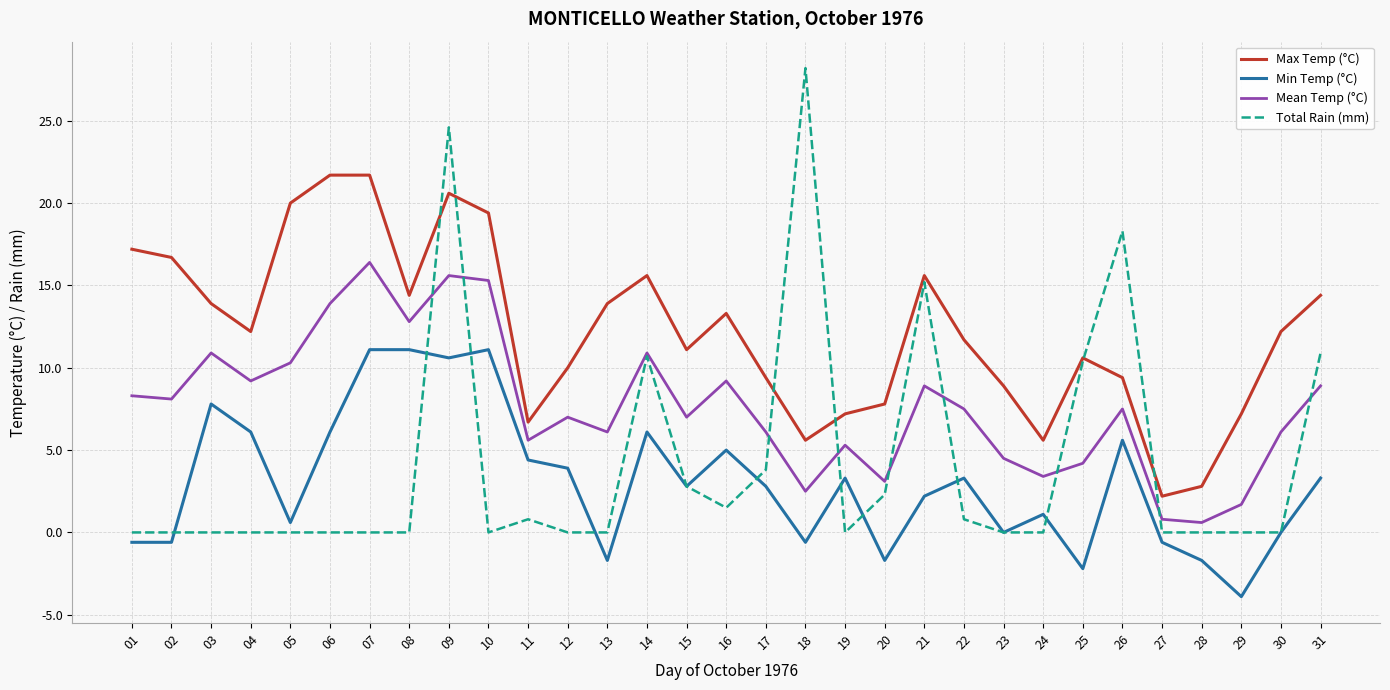

Reading left to right, list all the values displayed in this chart.

Max Temp (°C): 17.2	16.7	13.9	12.2	20.0	21.7	21.7	14.4	20.6	19.4	6.7	10.0	13.9	15.6	11.1	13.3	9.4	5.6	7.2	7.8	15.6	11.7	8.9	5.6	10.6	9.4	2.2	2.8	7.2	12.2	14.4
Min Temp (°C): -0.6	-0.6	7.8	6.1	0.6	6.1	11.1	11.1	10.6	11.1	4.4	3.9	-1.7	6.1	2.8	5.0	2.8	-0.6	3.3	-1.7	2.2	3.3	0.0	1.1	-2.2	5.6	-0.6	-1.7	-3.9	0.0	3.3
Mean Temp (°C): 8.3	8.1	10.9	9.2	10.3	13.9	16.4	12.8	15.6	15.3	5.6	7.0	6.1	10.9	7.0	9.2	6.1	2.5	5.3	3.1	8.9	7.5	4.5	3.4	4.2	7.5	0.8	0.6	1.7	6.1	8.9
Total Rain (mm): 0.0	0.0	0.0	0.0	0.0	0.0	0.0	0.0	24.6	0.0	0.8	0.0	0.0	10.7	2.8	1.5	3.8	28.2	0.0	2.3	15.2	0.8	0.0	0.0	10.4	18.3	0.0	0.0	0.0	0.0	10.9